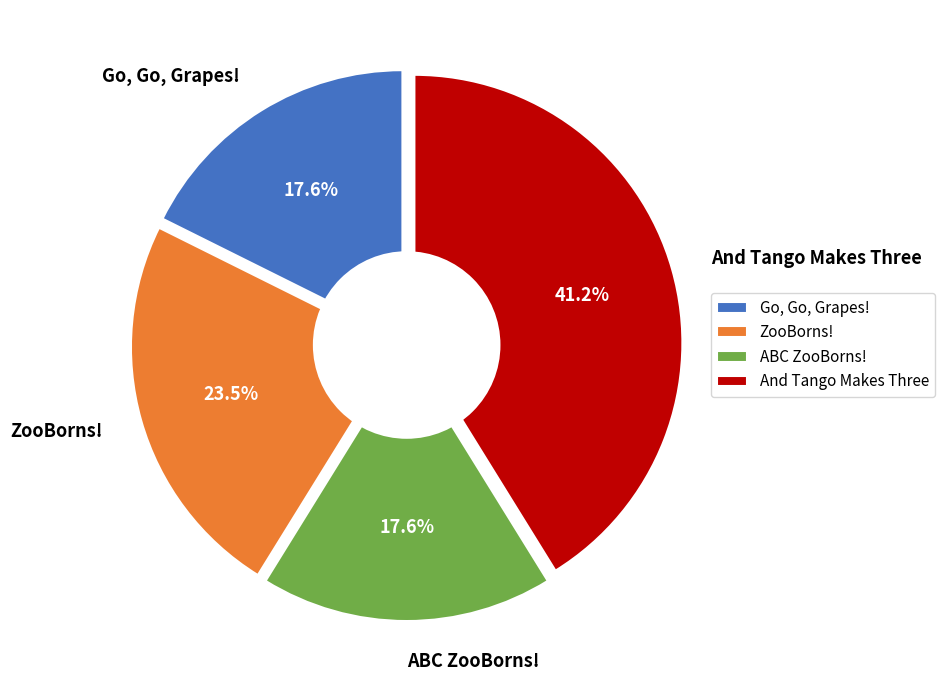

To the nearest percent, what is the difference between the Go, Go, Grapes! and And Tango Makes Three slice percentages?

24%